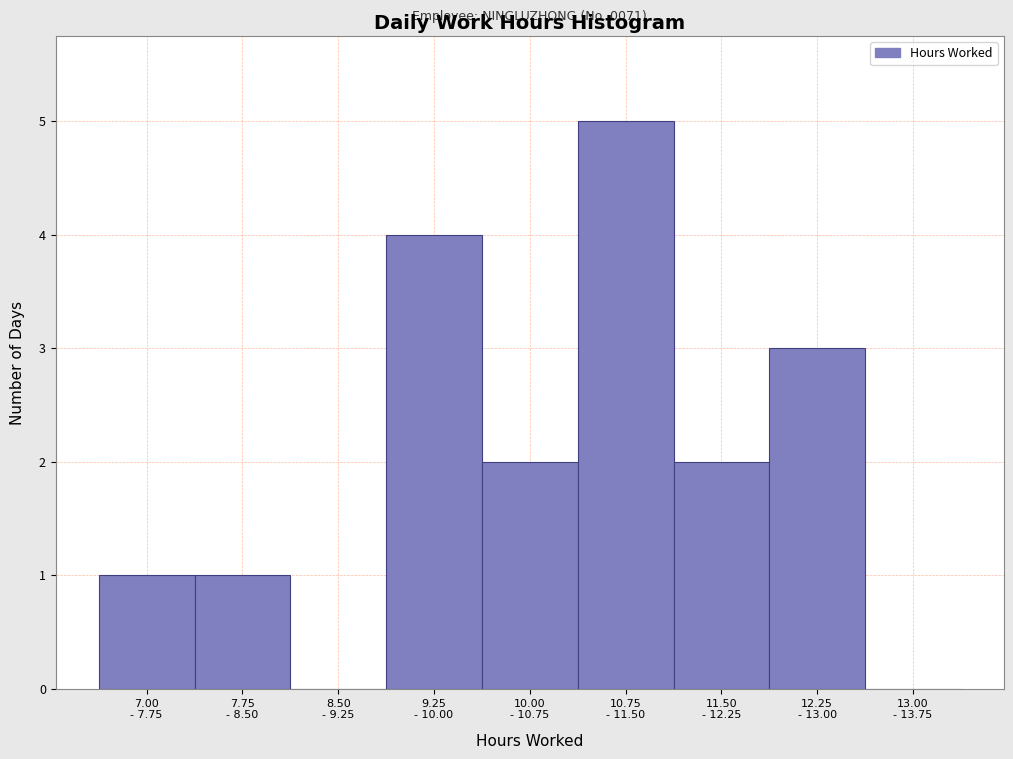

What is the maximum value shown in the chart?

5